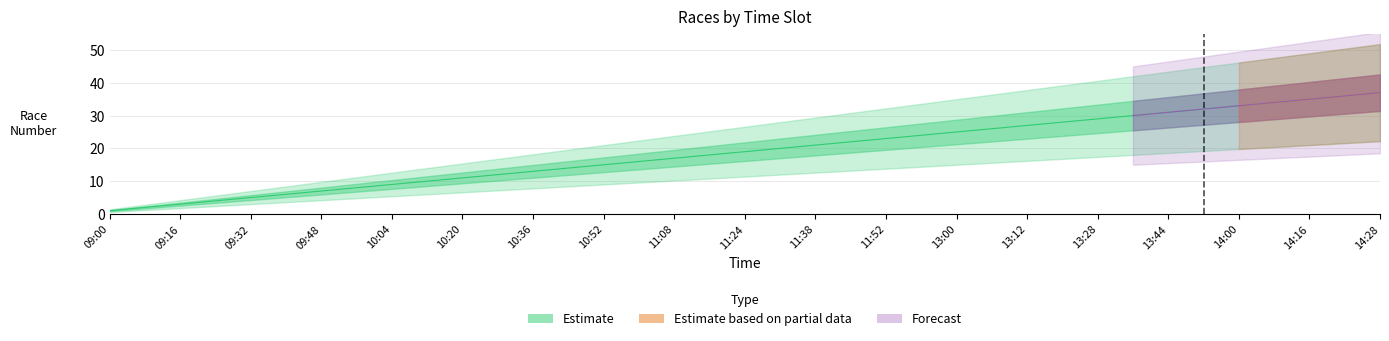

Is it true that Estimate equals 31.0 at 13:44?

True